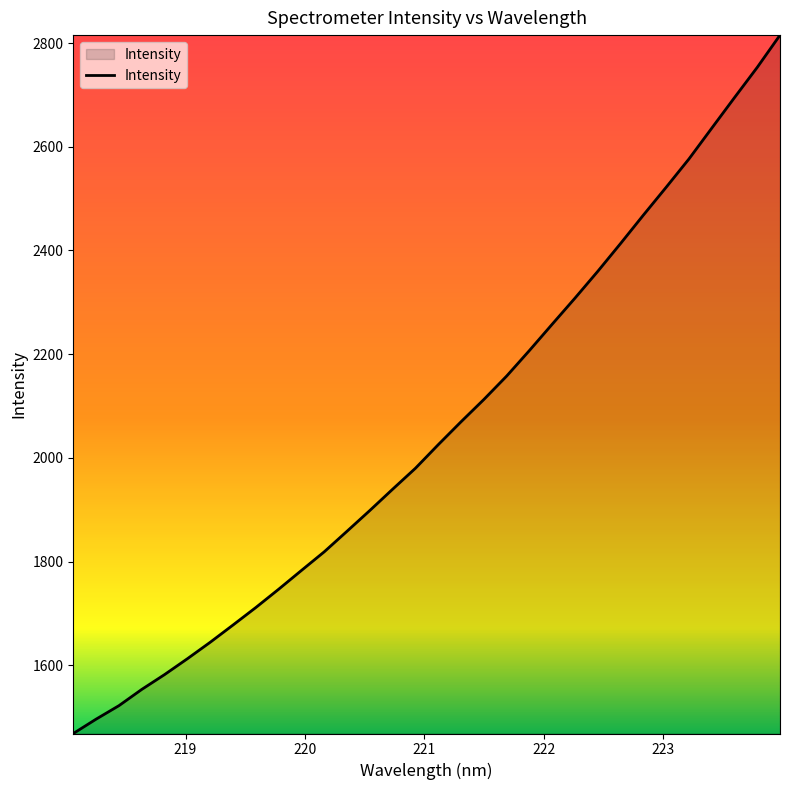

Does the chart have visible grid lines?

No